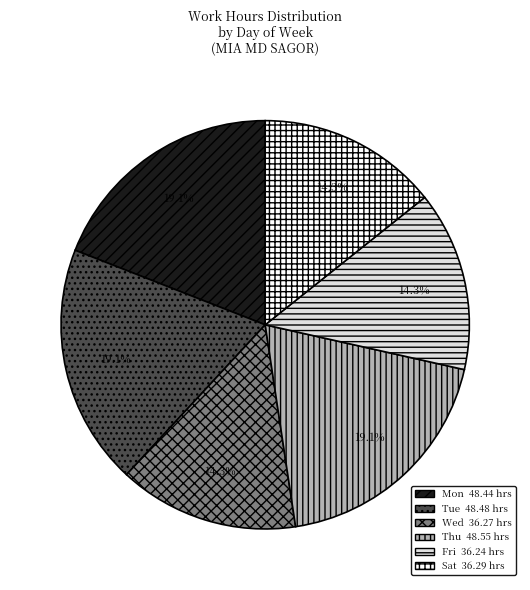

Is there a majority slice in this chart?

No